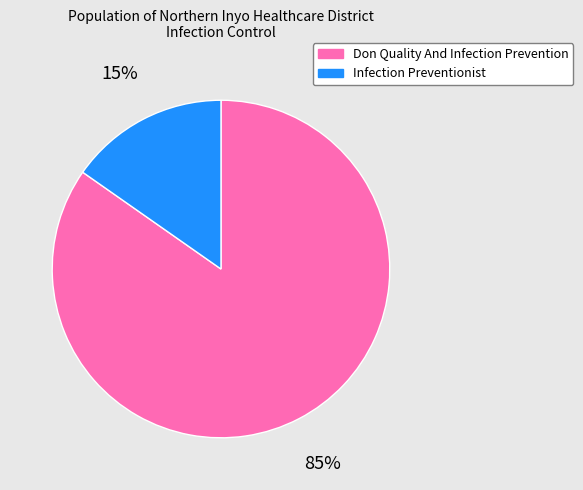

To the nearest percent, what is the combined percentage of Don Quality And Infection Prevention and Infection Preventionist?

100%